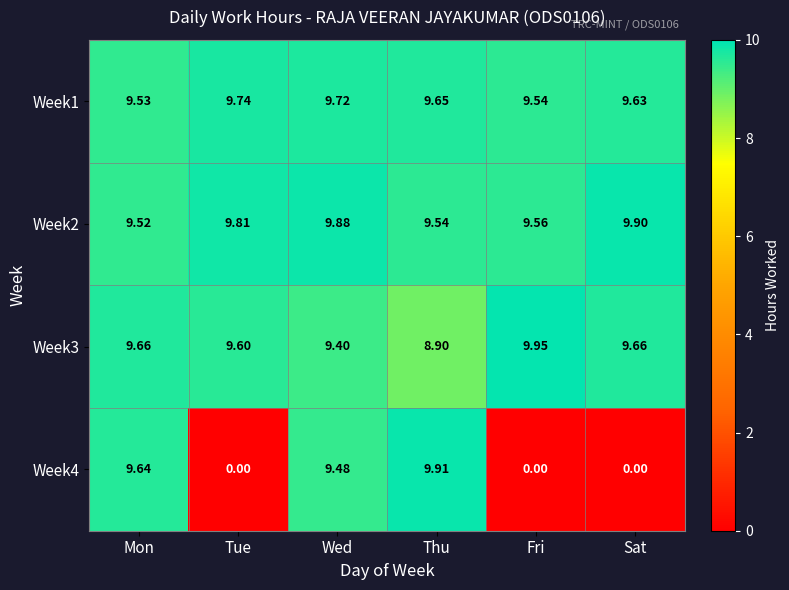

Is the value of Week1 at Tue greater than the value of Week2 at Thu?

Yes